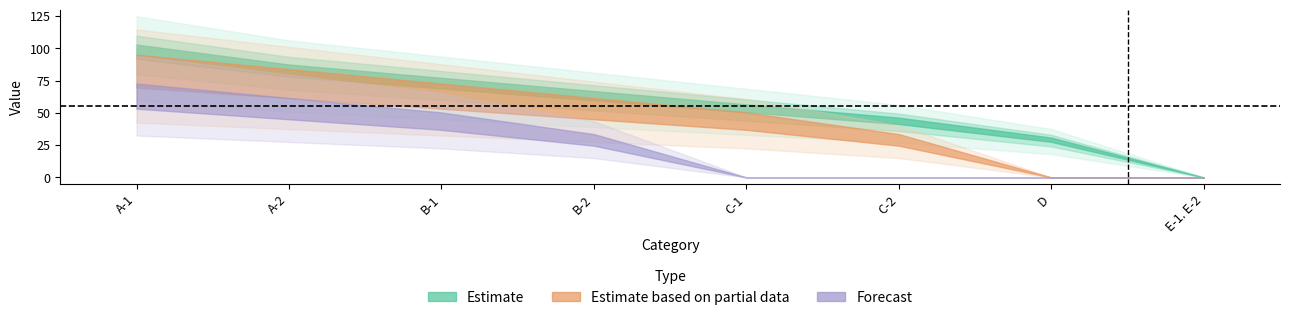

What is the difference between the second highest and second lowest values in the Estimate series?

55